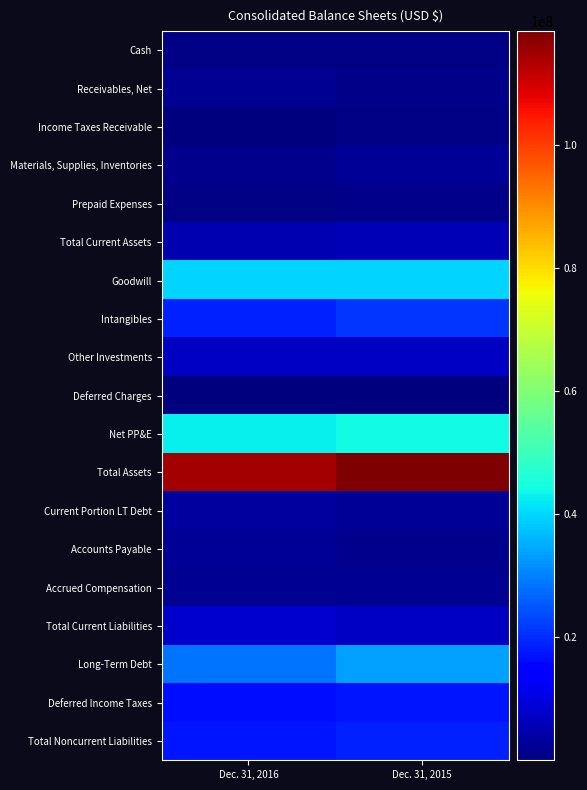

Rank the series at Dec. 31, 2016 from lowest to highest value.

Income Taxes Receivable, Deferred Charges, Cash, Prepaid Expenses, Materials, Supplies, Inventories, Accrued Compensation, Receivables, Net, Accounts Payable, Current Portion LT Debt, Total Current Assets, Other Investments, Total Current Liabilities, Deferred Income Taxes, Total Noncurrent Liabilities, Intangibles, Long-Term Debt, Goodwill, Net PP&E, Total Assets